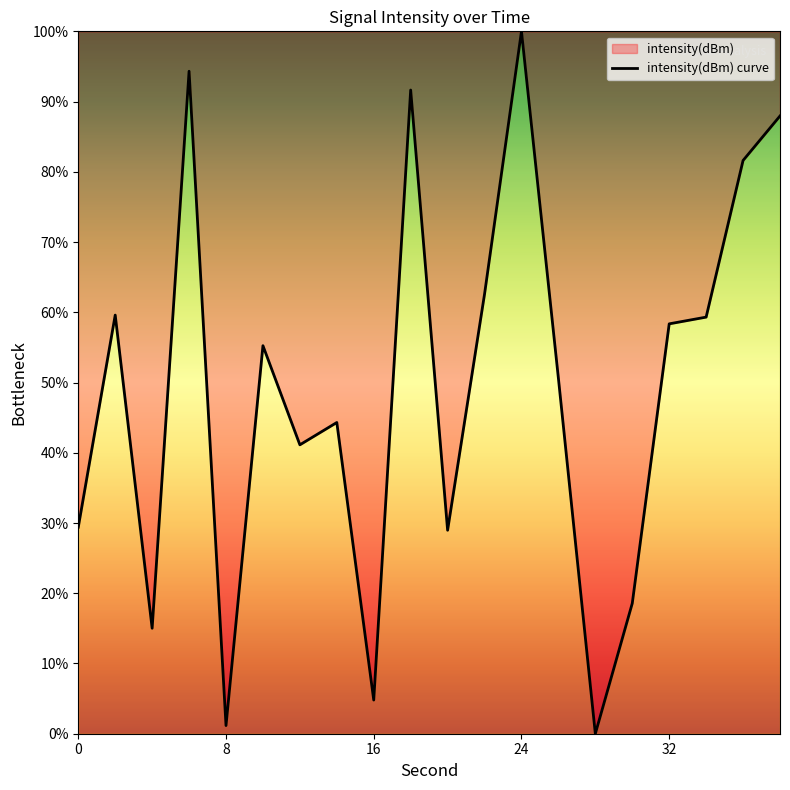

What is the difference between the maximum and minimum values?

100.0